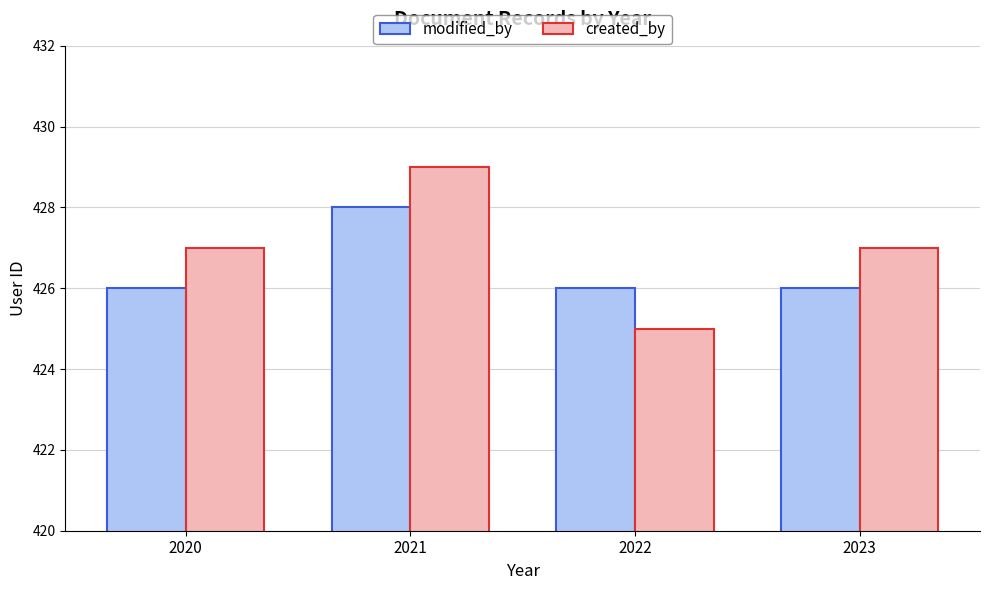

Reading right to left, extract all data points from this chart.

modified_by: 426	426	428	426
created_by: 427	425	429	427